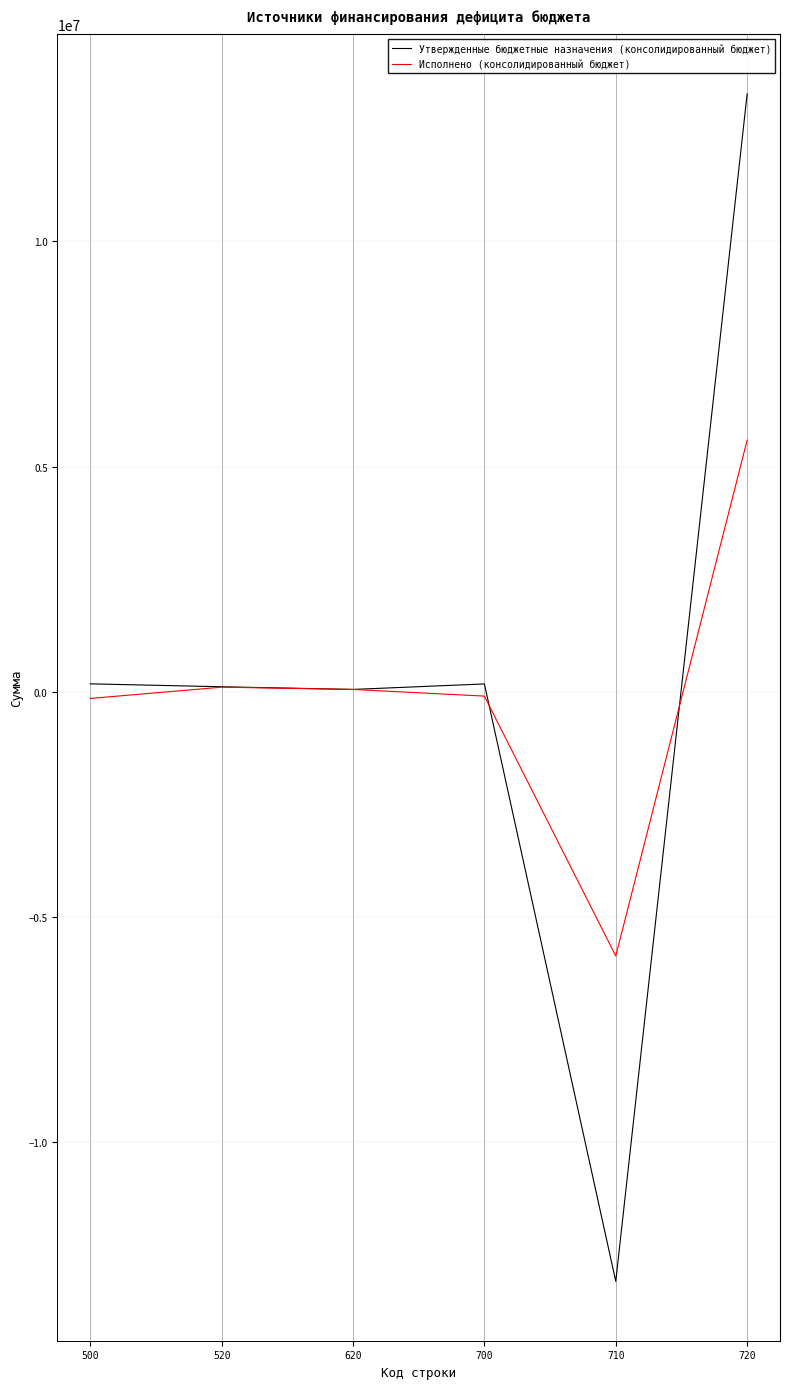

At which label does Исполнено (консолидированный бюджет) reach its peak?

720